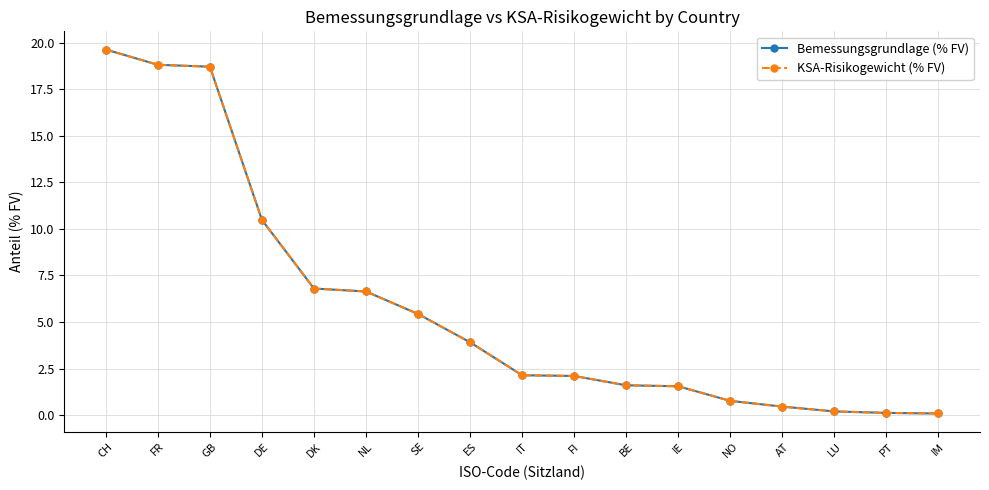

True or false: Bemessungsgrundlage (% FV) has more than 2 interior local peaks.

False